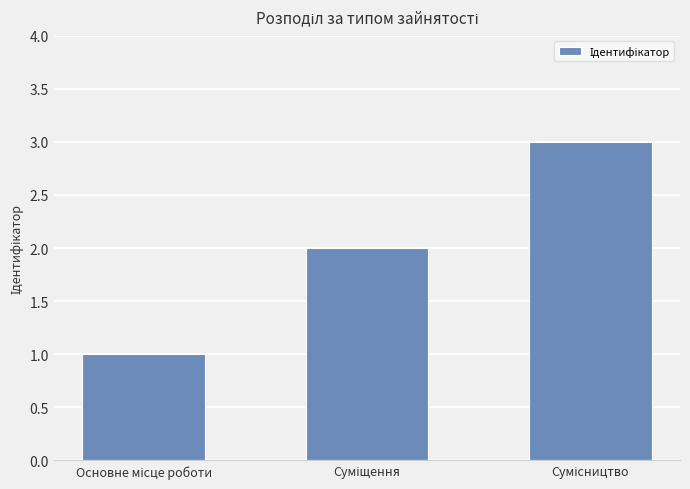

Count the number of categories in the chart.

3